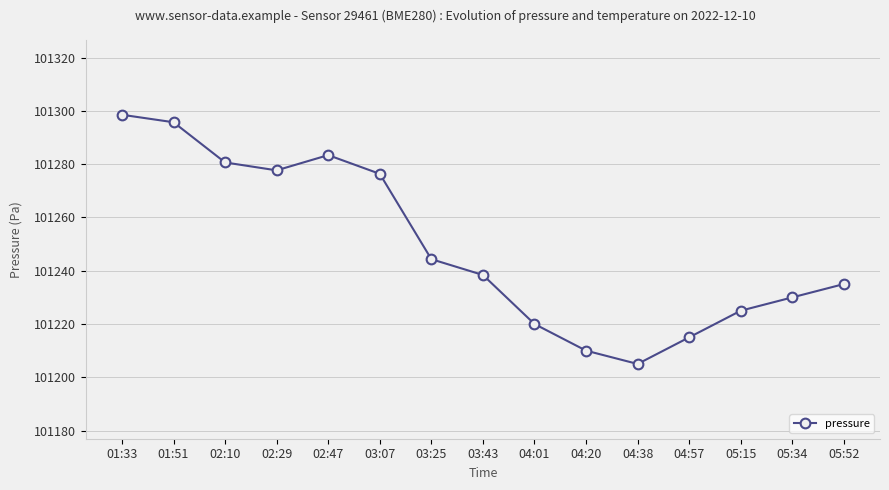

Rank the categories by value from highest to lowest.

01:33, 01:51, 02:47, 02:10, 02:29, 03:07, 03:25, 03:43, 05:52, 05:34, 05:15, 04:01, 04:57, 04:20, 04:38